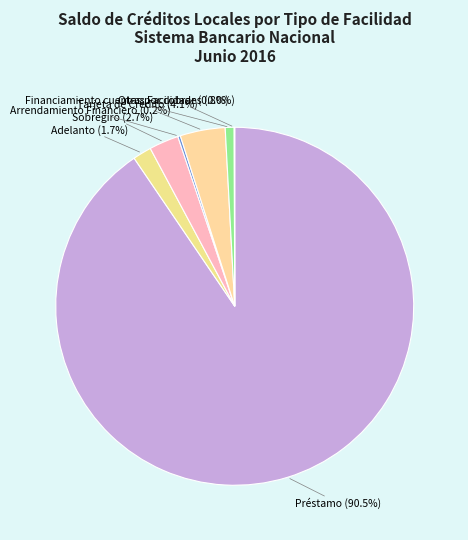

Which category accounts for the majority?

Préstamo